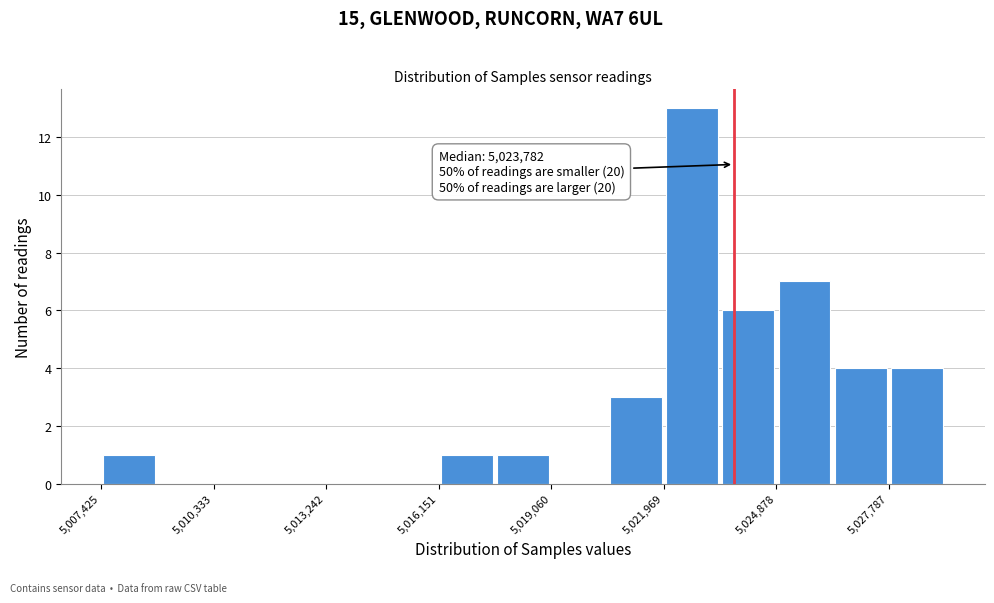

Read against the x-axis, roughly where is the centre of the tallest bar?

5022500